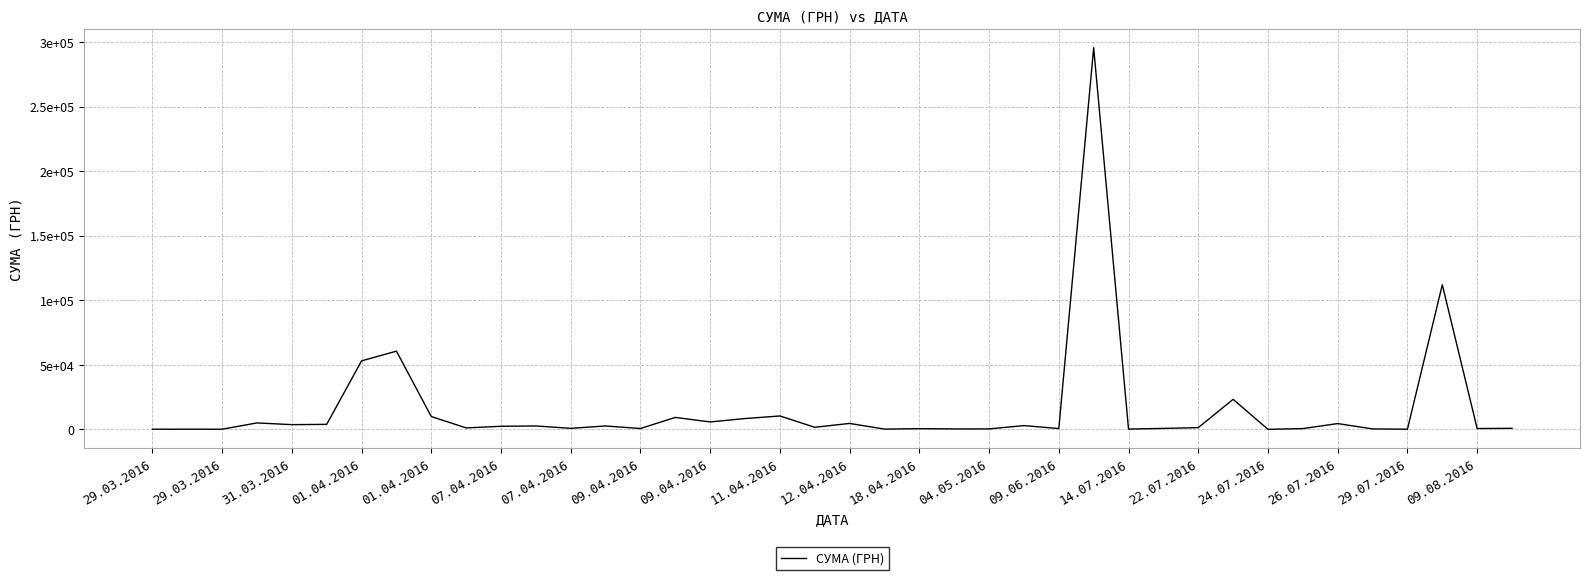

Does the chart display data point markers on the line(s)?

No